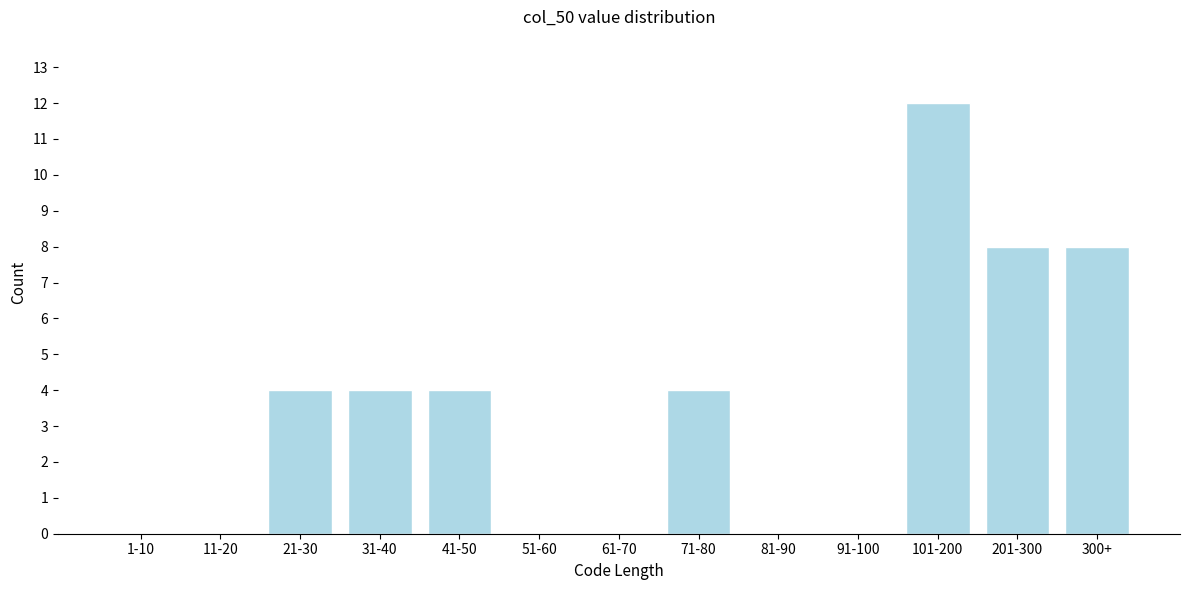

Reading right to left, transcribe all the data shown in this chart.

300+=8	201-300=8	101-200=12	91-100=0	81-90=0	71-80=4	61-70=0	51-60=0	41-50=4	31-40=4	21-30=4	11-20=0	1-10=0